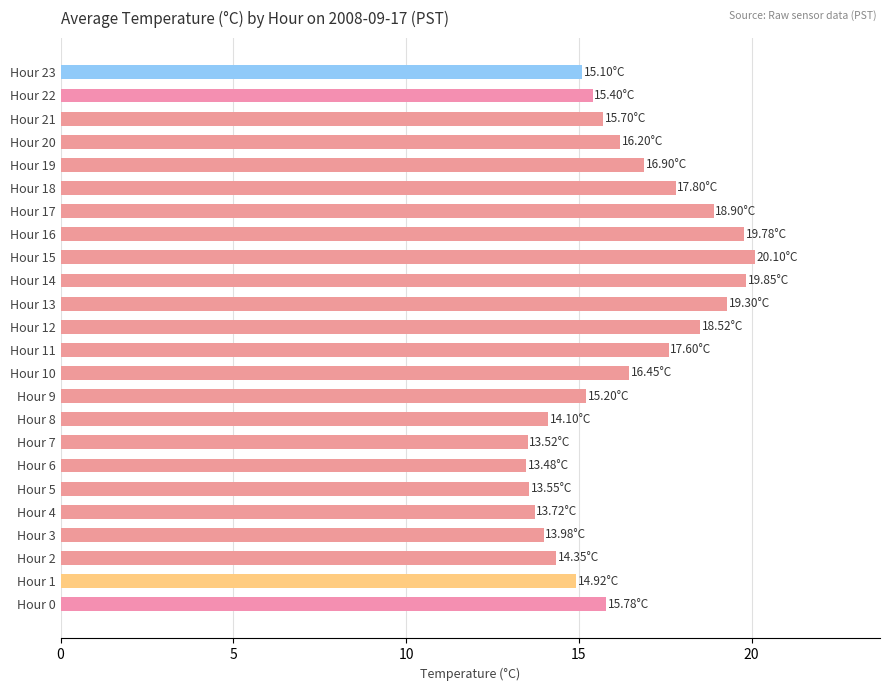

What is the average value?

16.3